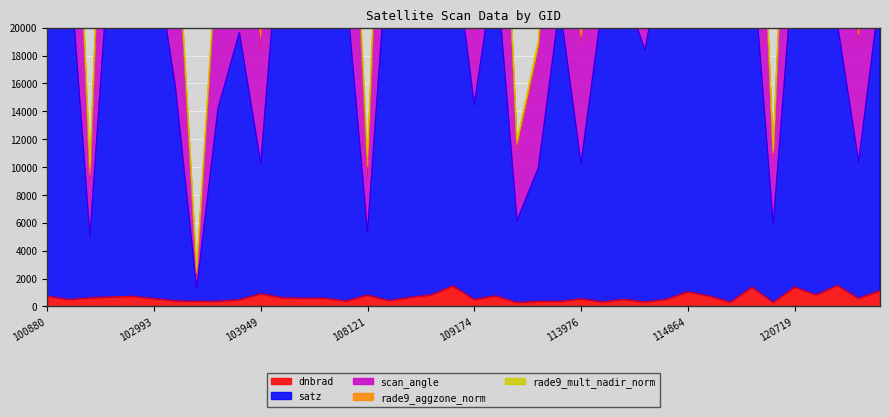

At which label does scan_angle first exceed 45748?

100880